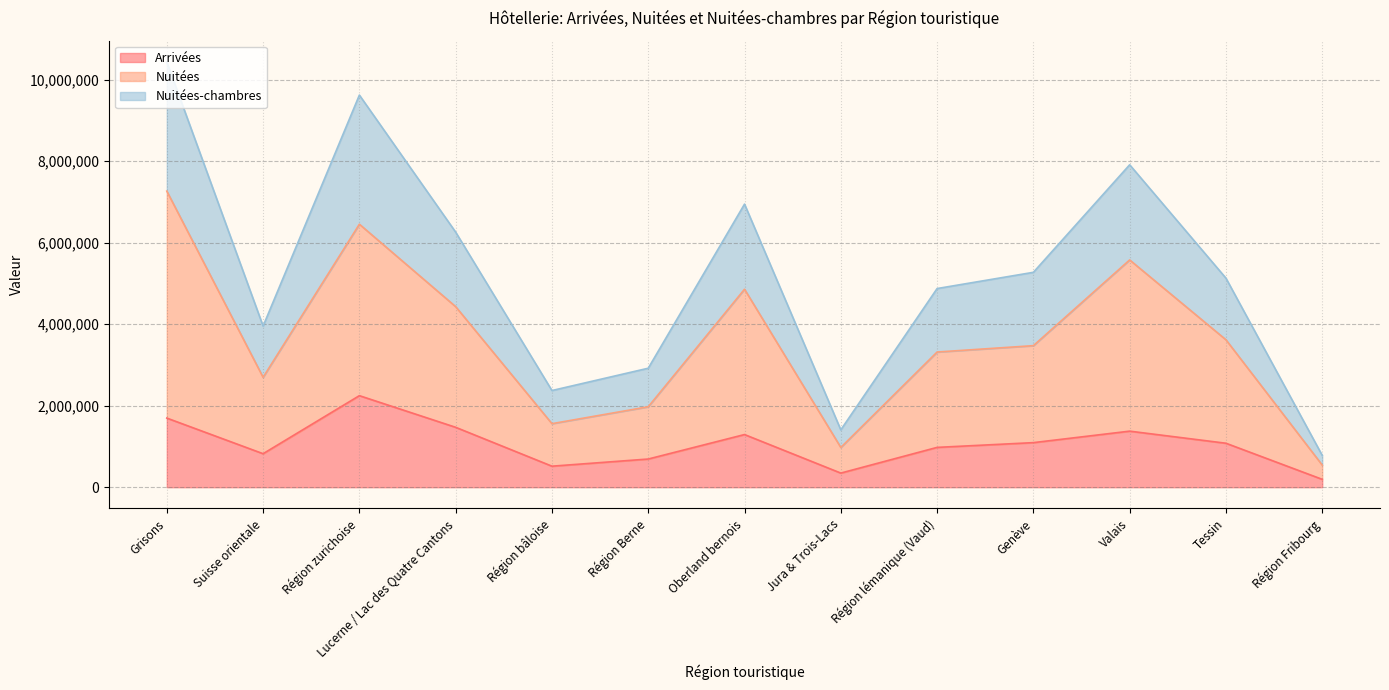

Where is the first local maximum for Arrivées?

Région zurichoise